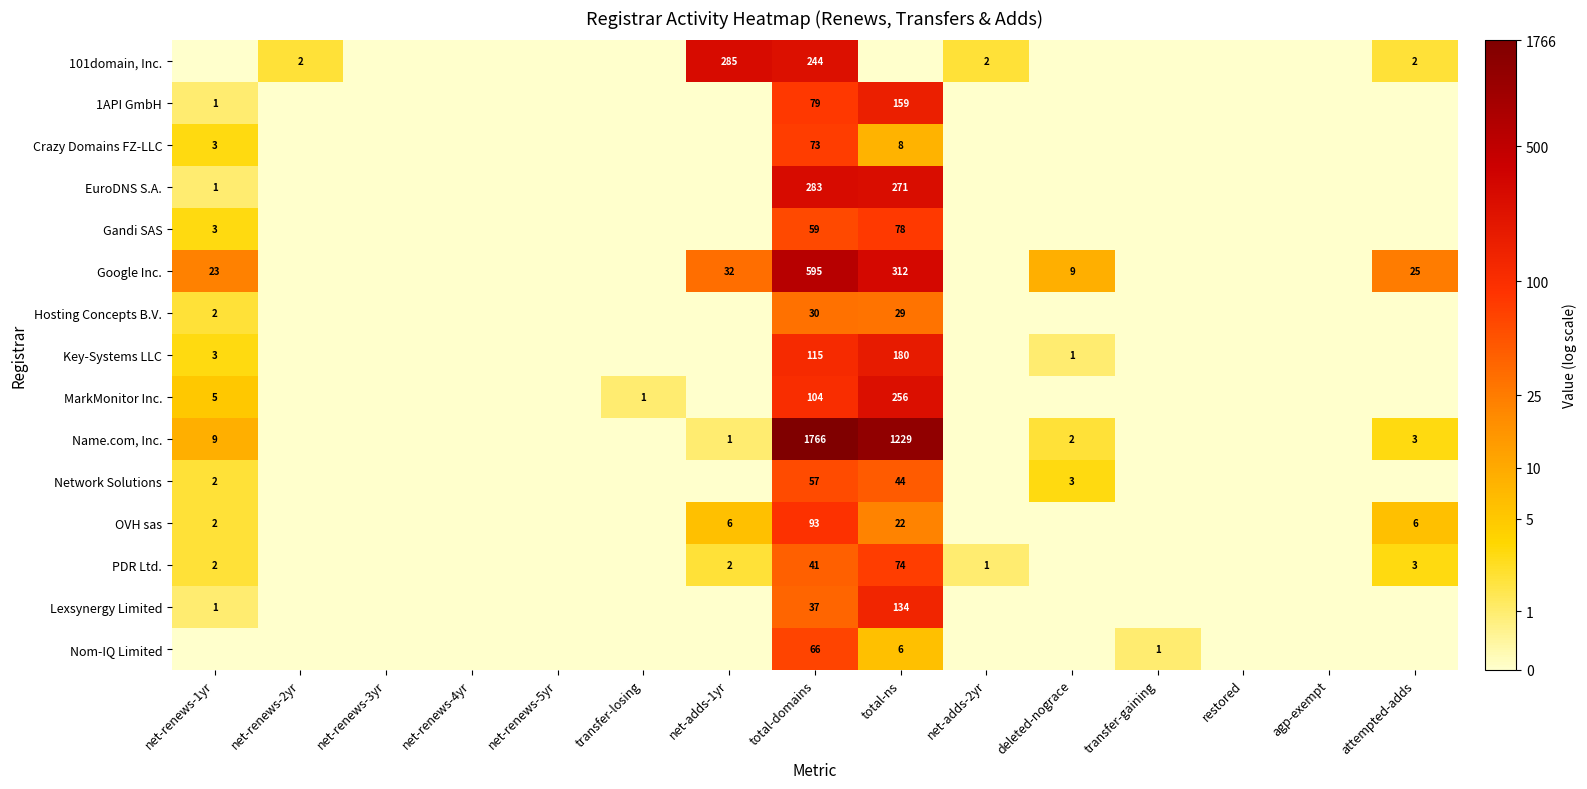

The Gandi SAS series shows 5 at net-renews-1yr. True or false?

False